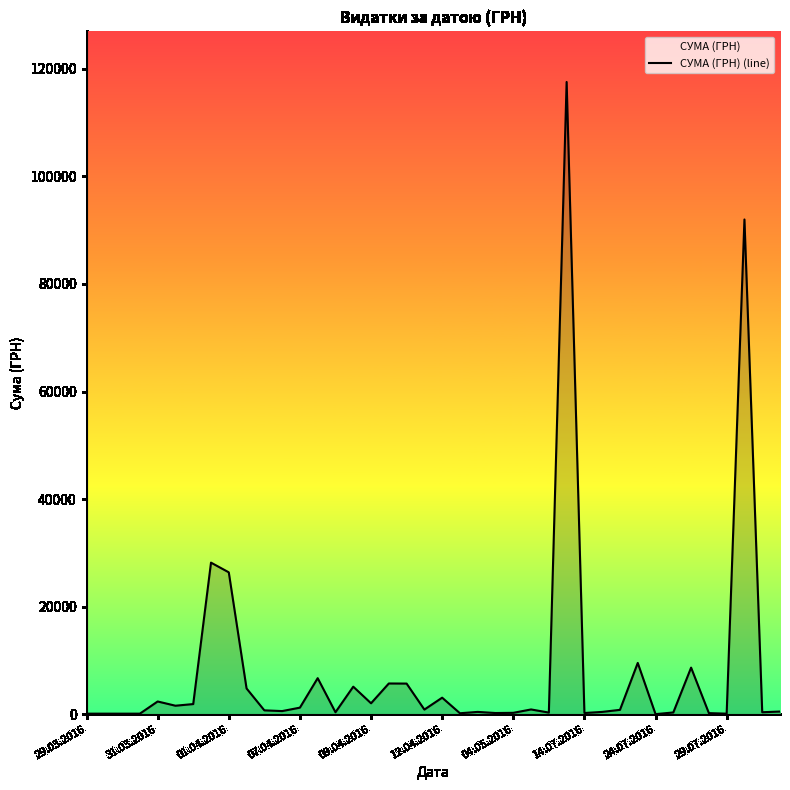

What is the difference between the maximum and minimum values?

117557.6